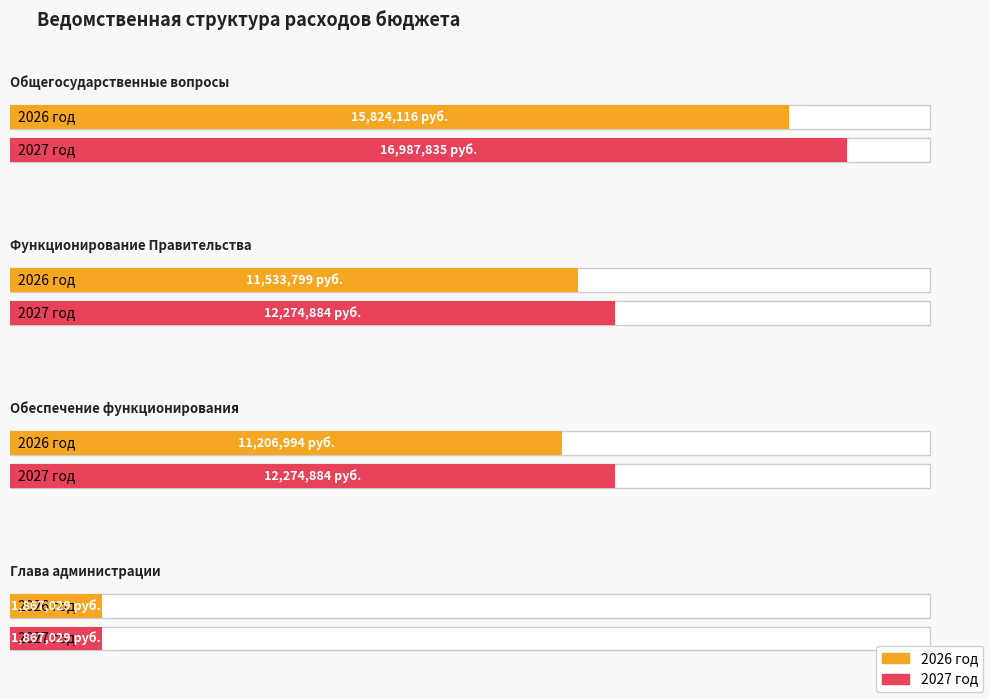

What is the smallest value displayed?

1867029.0